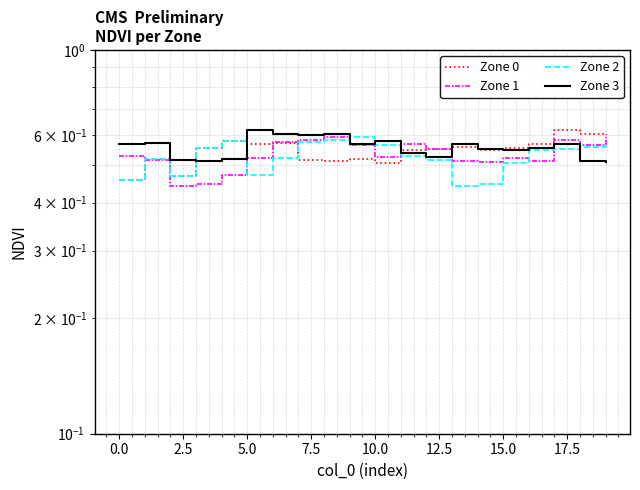

How many times do Zone 1 and Zone 3 cross each other?

3